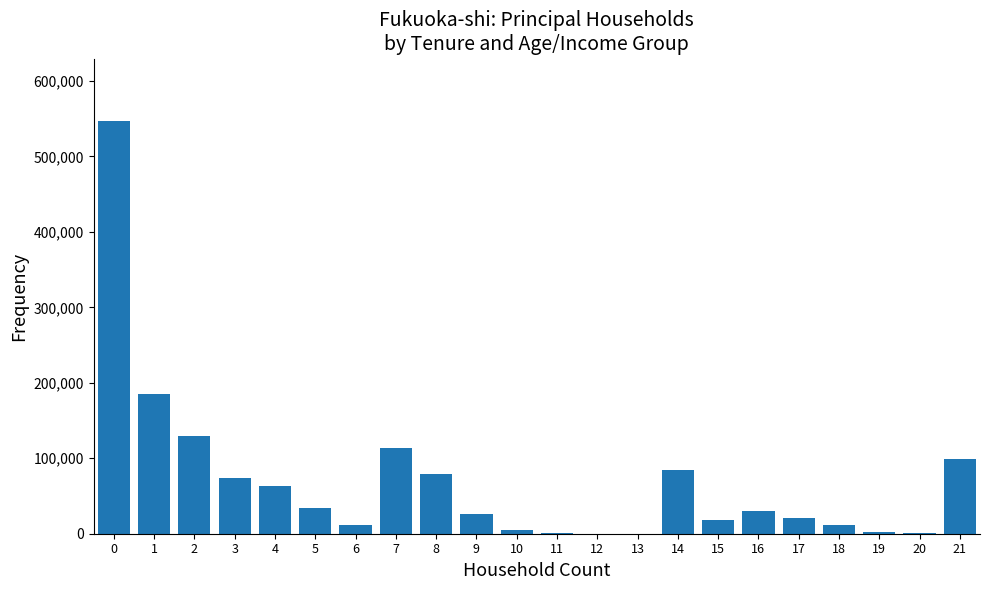

What is the greatest value displayed?

547600